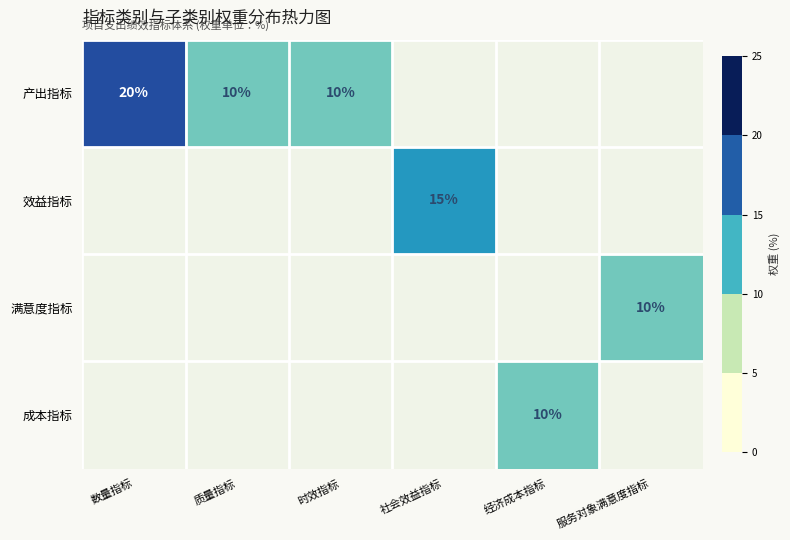

What is the sum of the 产出指标 values at 质量指标 and 数量指标?

30